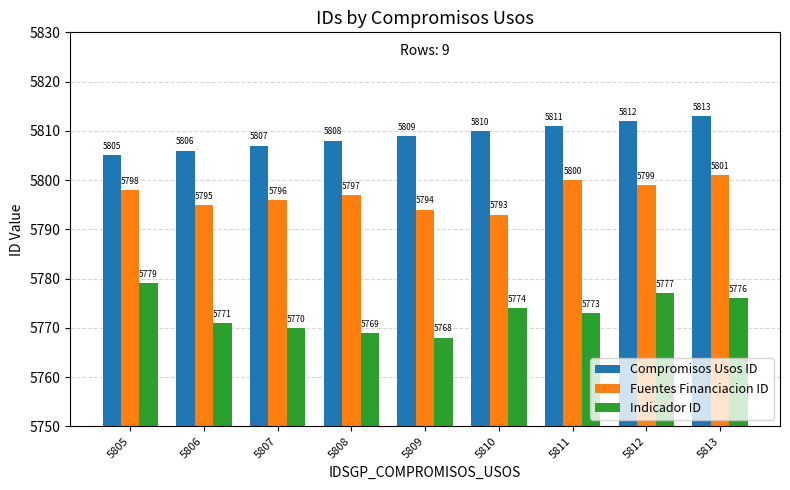

What is the sum of the Fuentes Financiacion ID values at 5811 and 5805?

11598